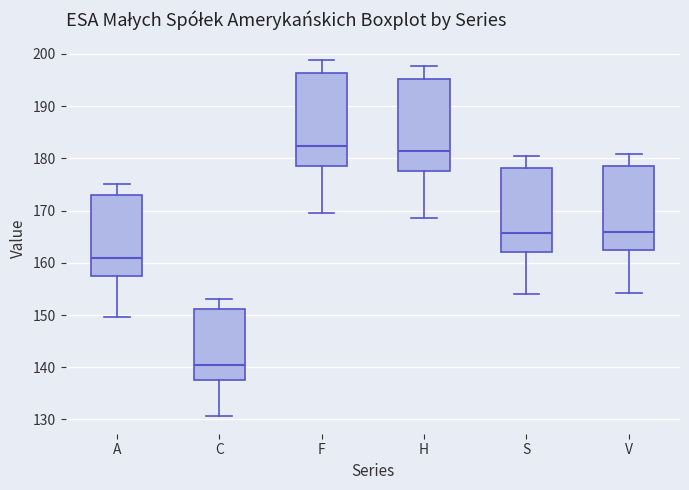

Reading left to right, transcribe this box plot: for each box, give where its median line is, the range the box spans, and where its two whiskers end, as read against the y-axis. The values are not printed on the chart, so give them approximately, as read against the axis.

A: median 161, box 158 to 173, whiskers 150 to 175
C: median 141, box 138 to 151, whiskers 131 to 153
F: median 182, box 179 to 196, whiskers 170 to 199
H: median 181, box 178 to 195, whiskers 169 to 198
S: median 166, box 162 to 178, whiskers 154 to 180
V: median 166, box 162 to 178, whiskers 154 to 181